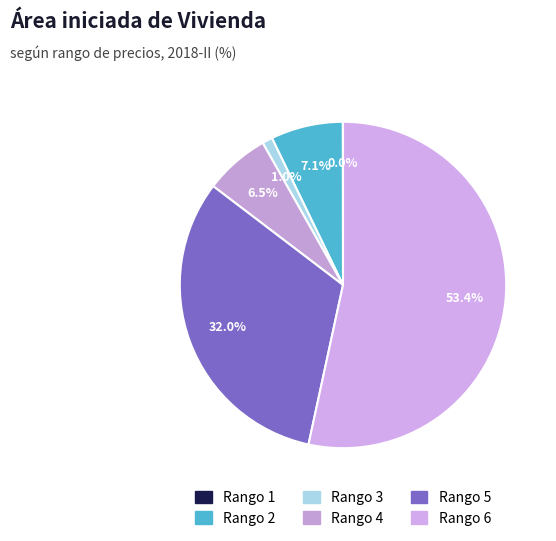

Between Rango 2 and Rango 3, which is larger?

Rango 2